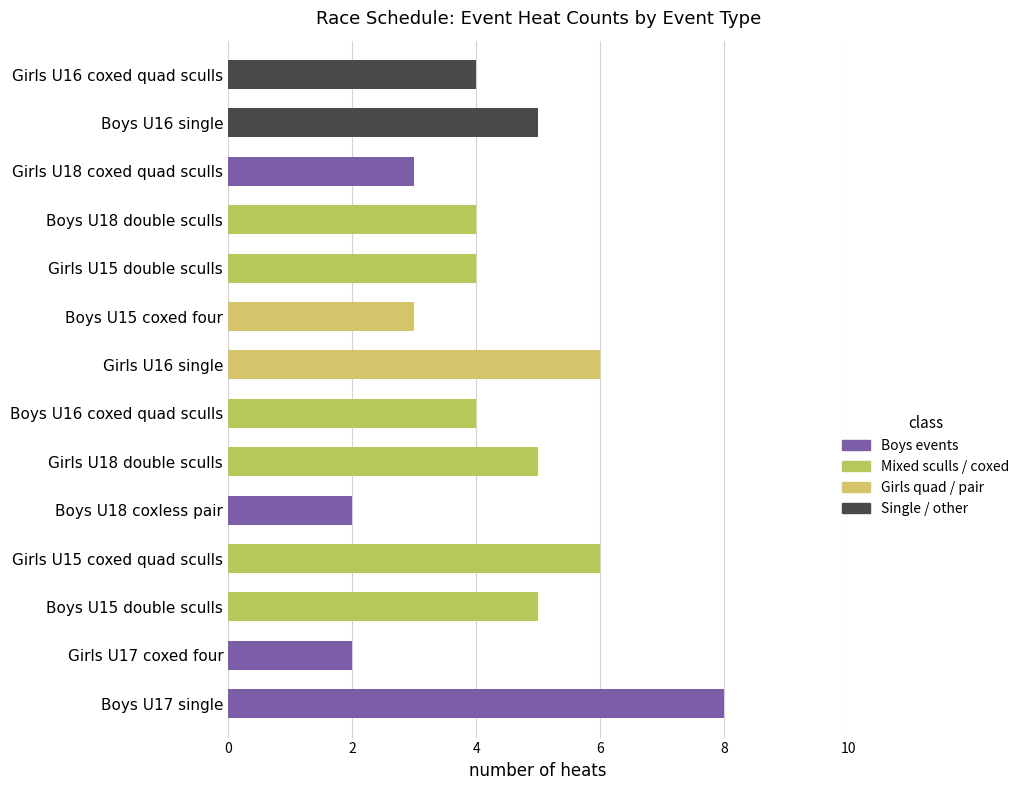

What is the maximum value shown in the chart?

8